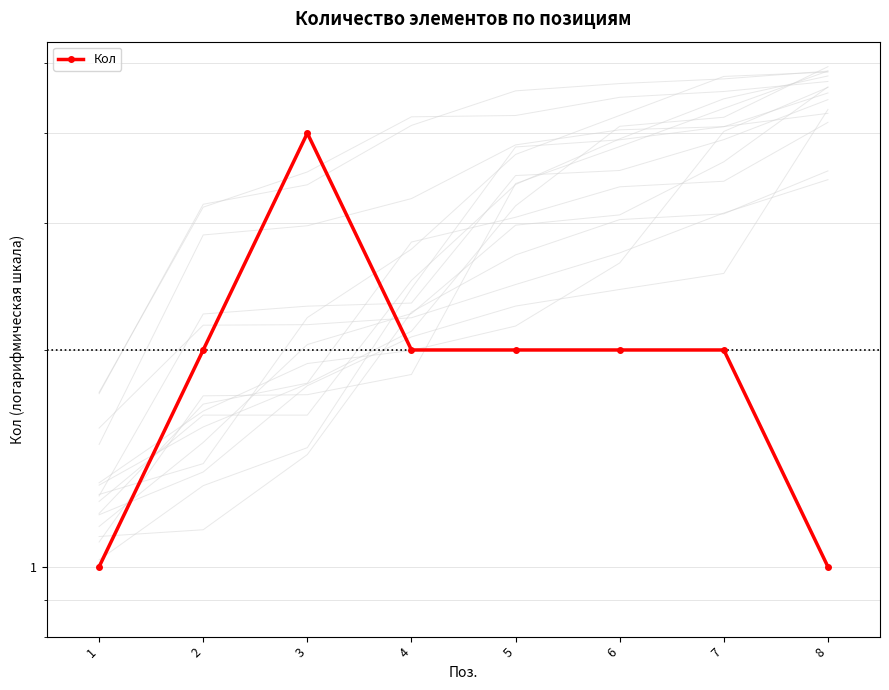

Reading left to right, what are all the values shown in this chart?

1	2	4	2	2	2	2	1